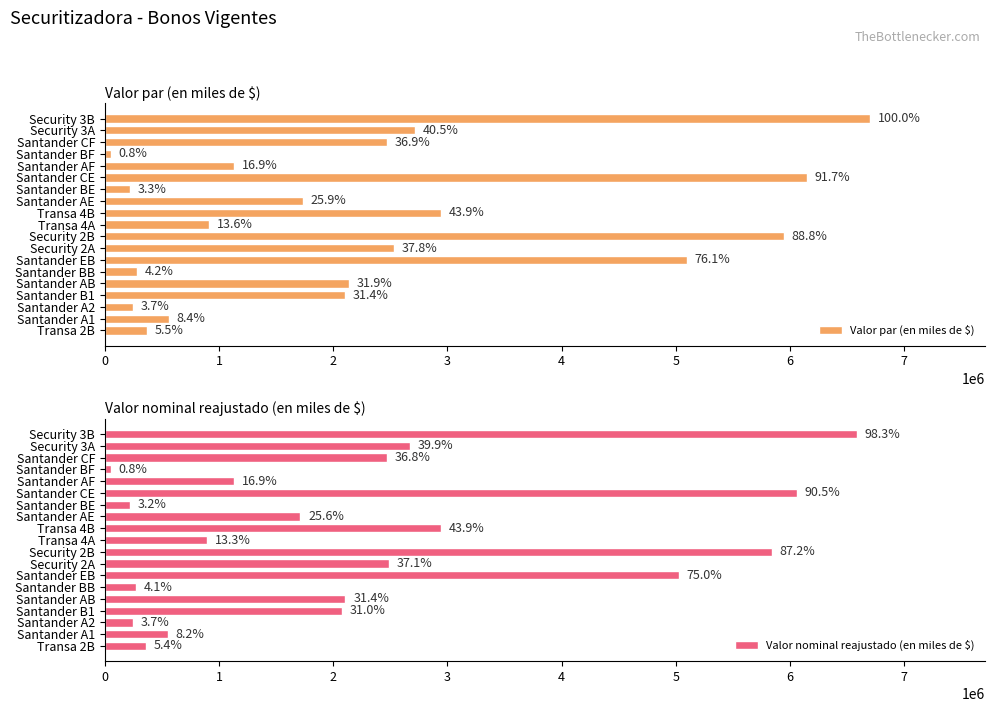

Reading left to right, transcribe all the data shown in this chart.

Valor par (en miles de $): 368233	560043	249245	2103902	2136998	280032	5098021	2535282	5948485	913526	2942672	1735231	220259	6144875	1135206	53771	2472987	2717271	6701324
Valor nominal reajustado (en miles de $): 362700	552721	245987	2076397	2107120	276117	5027046	2489448	5840947	893260	2942672	1712232	217340	6063424	1132897	53662	2467945	2671313	6587984